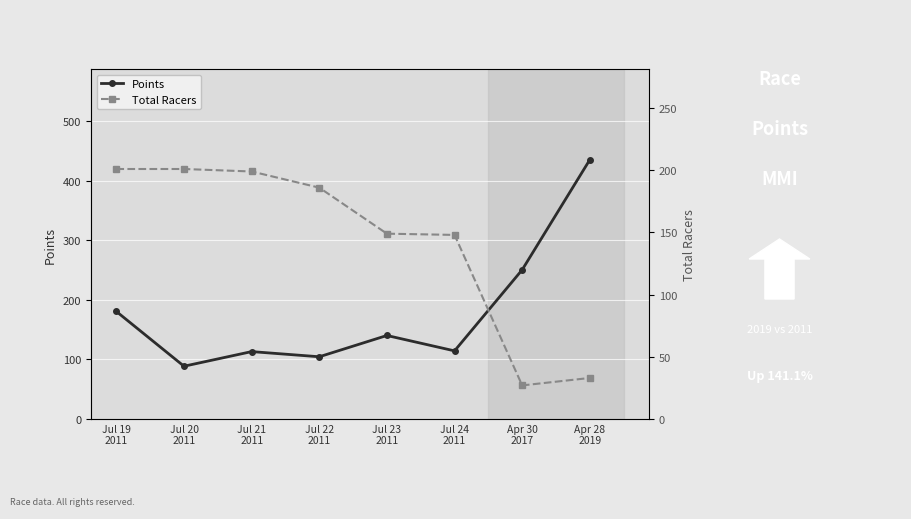

At how many categories does at least one series exceed 34?

8